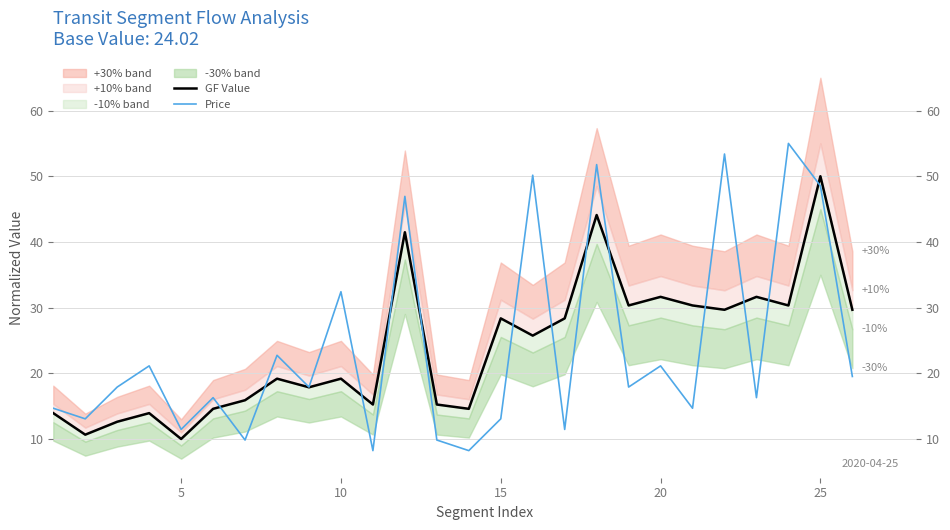

Where is Price nearest to the value 31?

10